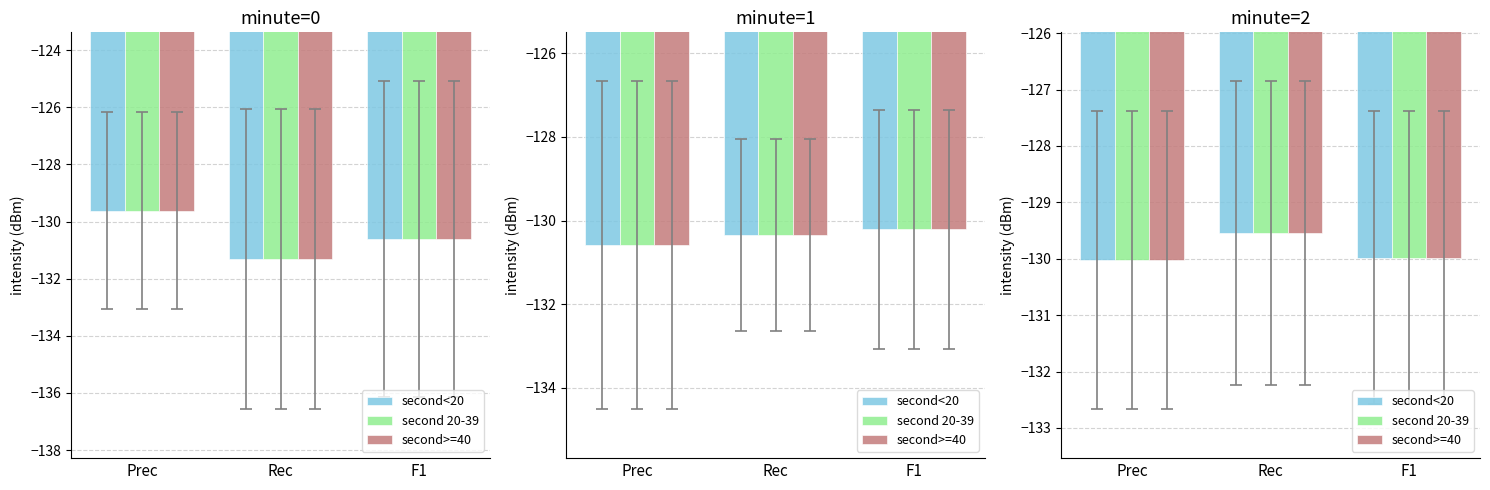

What is the value of the second>=40 bar at the 2nd from the left?

-129.5